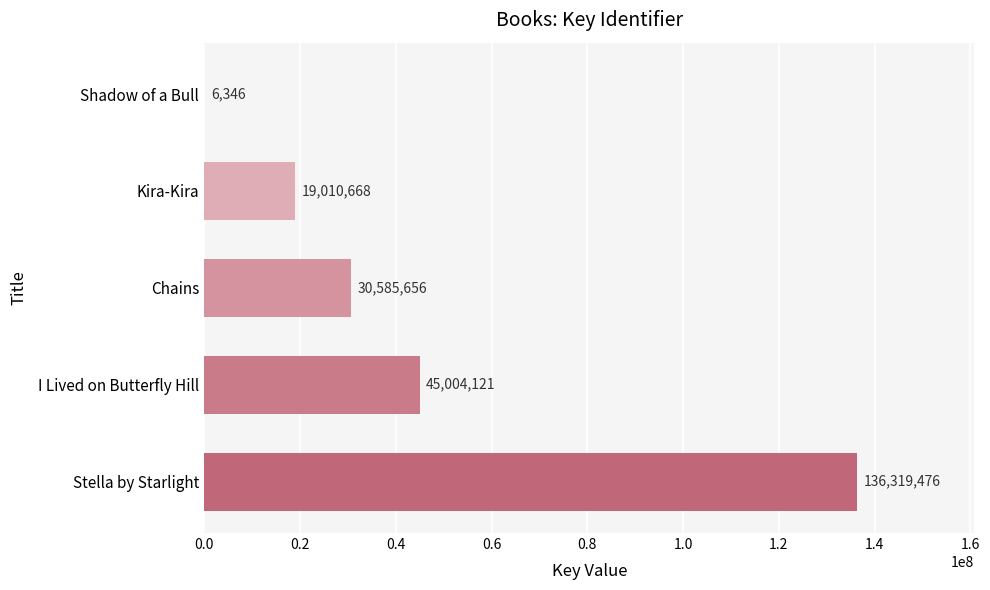

Is it true that the value at Stella by Starlight is 136319476?

True